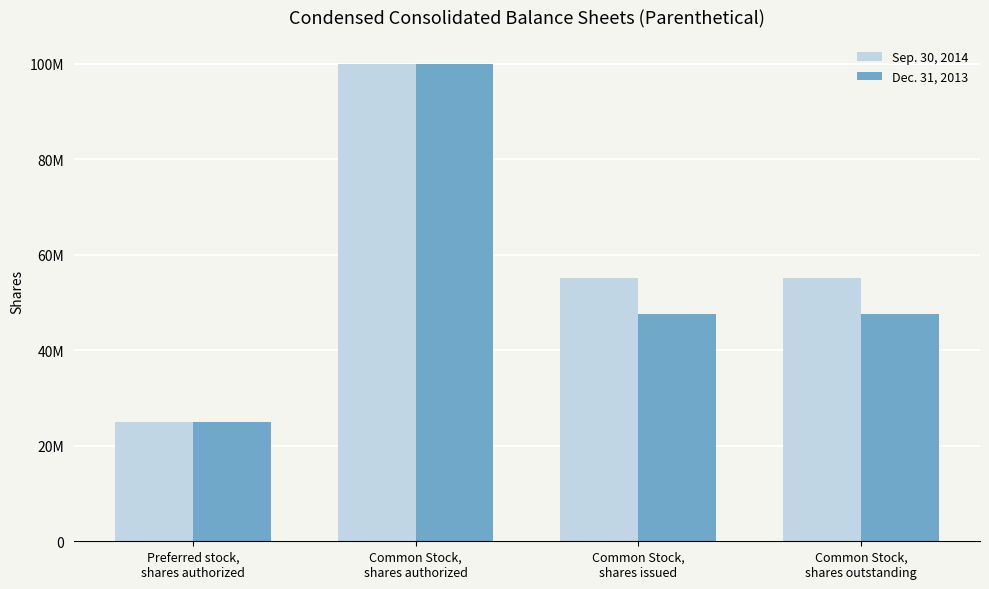

What are all the series names shown in the legend?

Sep. 30, 2014, Dec. 31, 2013